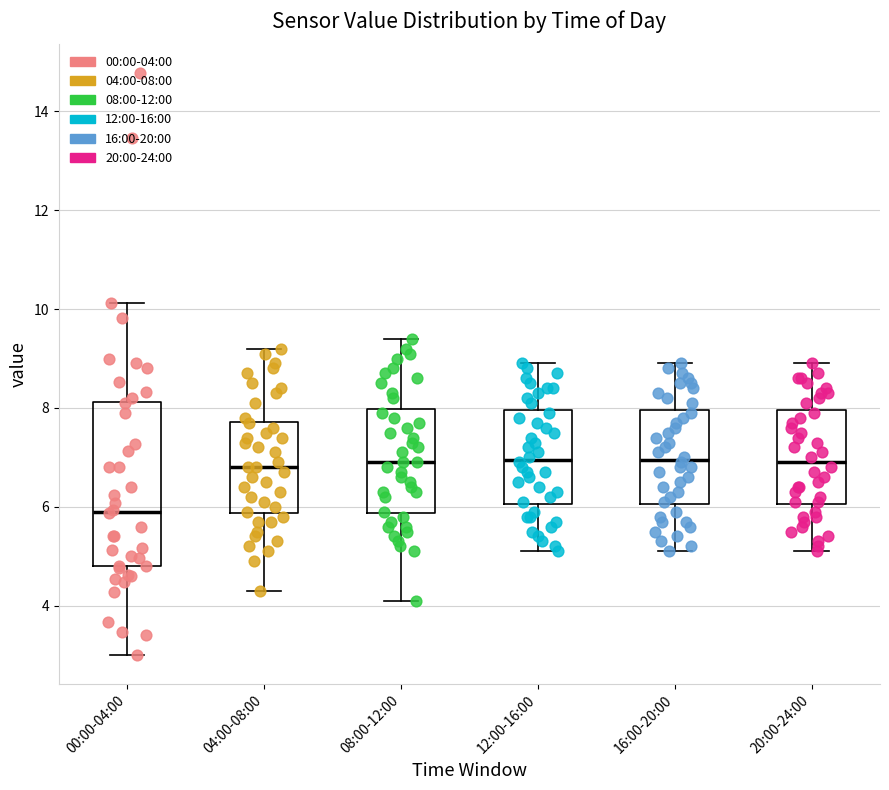

Reading left to right, transcribe this box plot: for each box, give where its median line is, the range the box spans, and where its two whiskers end, as read against the y-axis. The values are not printed on the chart, so give them approximately, as read against the axis.

00:00-04:00: median 6.0, box 4.8 to 8.2, whiskers 3.0 to 10.2
04:00-08:00: median 6.8, box 5.8 to 7.8, whiskers 4.4 to 9.2
08:00-12:00: median 7.0, box 5.8 to 8.0, whiskers 4.2 to 9.4
12:00-16:00: median 7.0, box 6.0 to 8.0, whiskers 5.2 to 9.0
16:00-20:00: median 7.0, box 6.0 to 8.0, whiskers 5.2 to 9.0
20:00-24:00: median 7.0, box 6.0 to 8.0, whiskers 5.2 to 9.0